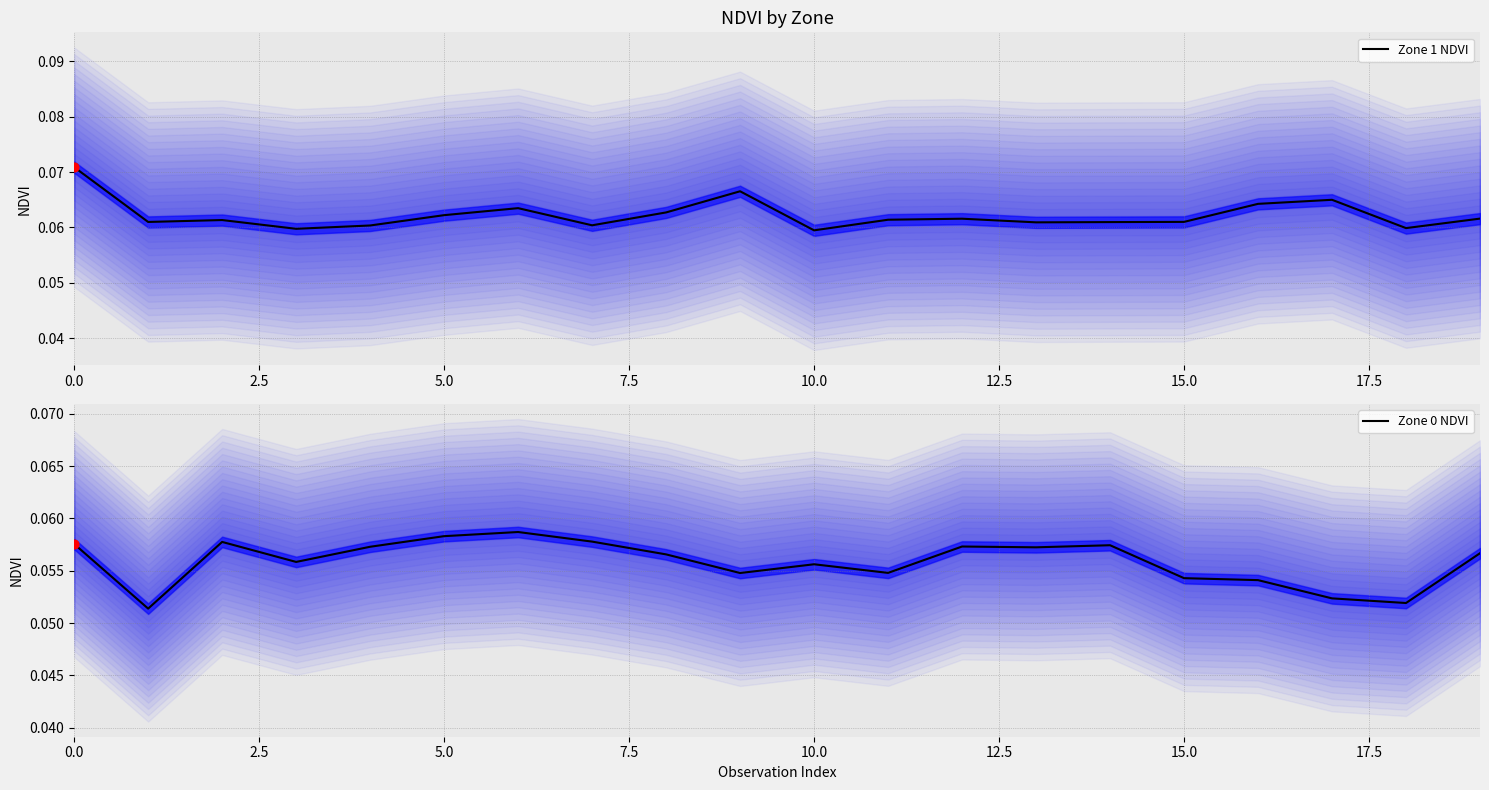

At how many categories does at least one series exceed 0?

20